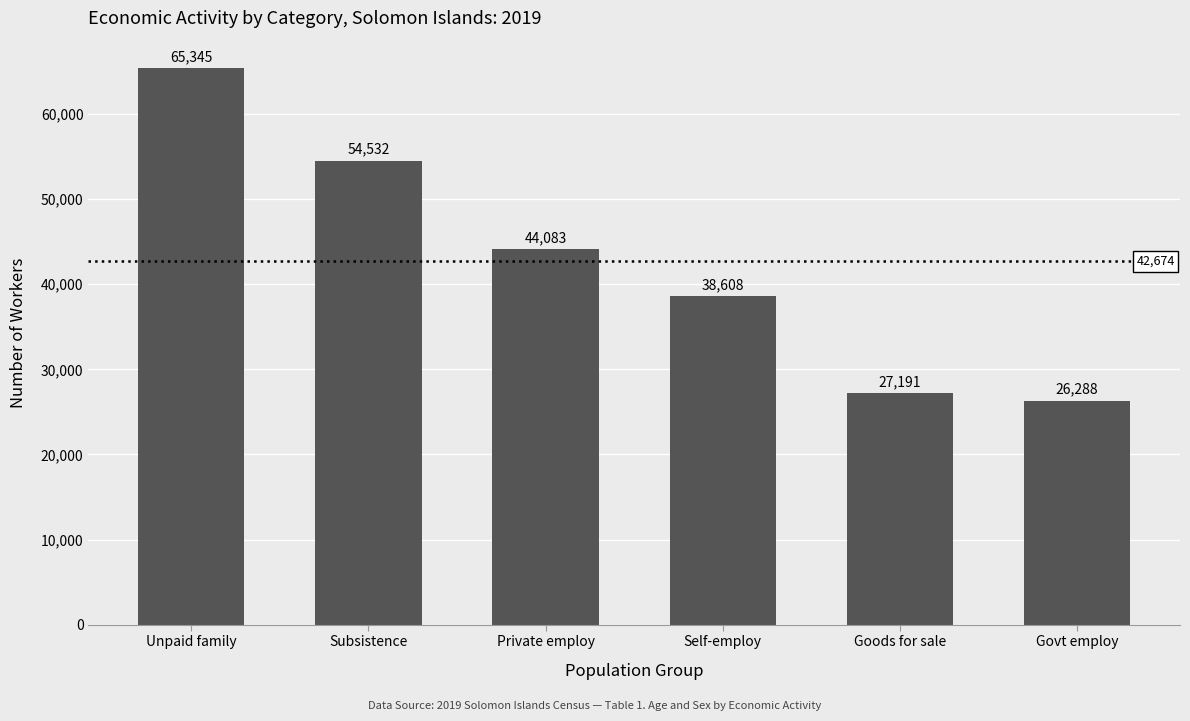

What is the smallest value displayed?

26288